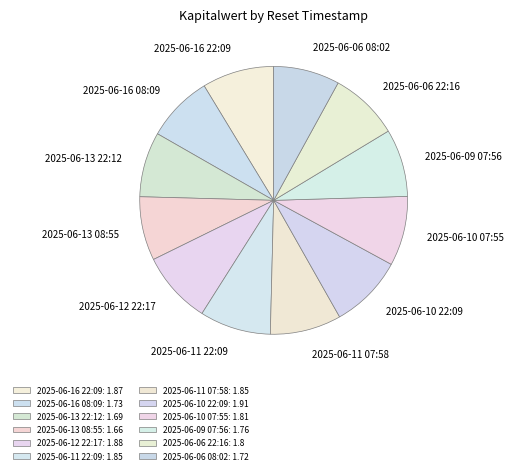

Is 2025-06-11 07:58 the majority of the pie?

No